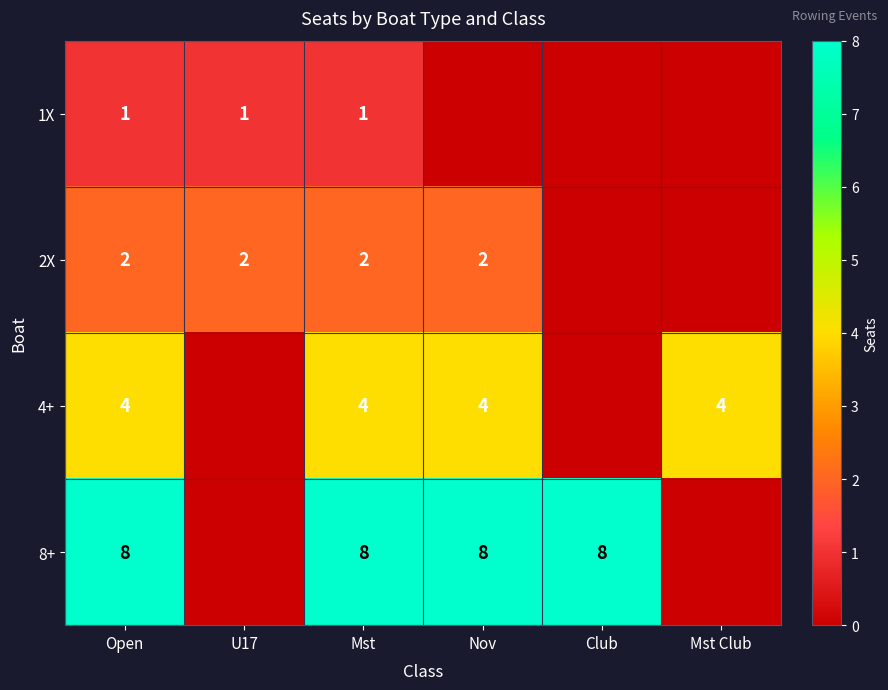

The value of 2X at Open is 1. True or false?

False